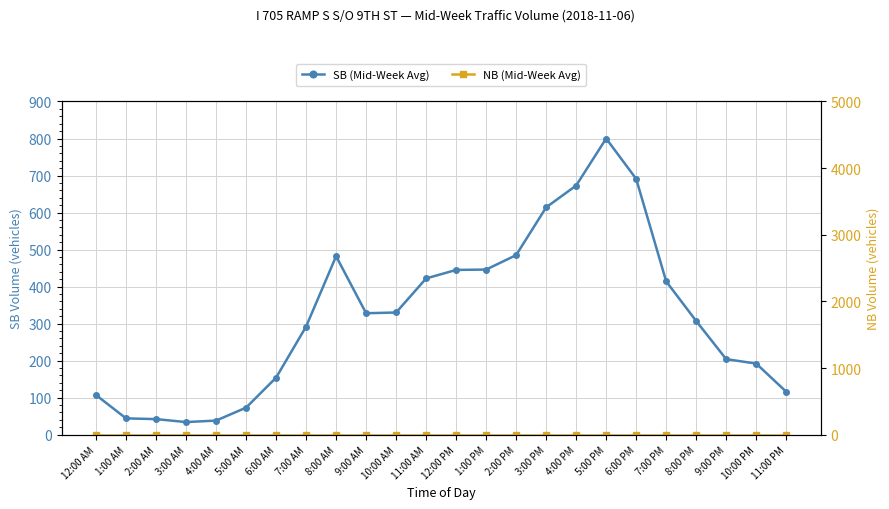

True or false: SB (Mid-Week Avg) and NB (Mid-Week Avg) cross at least once.

False